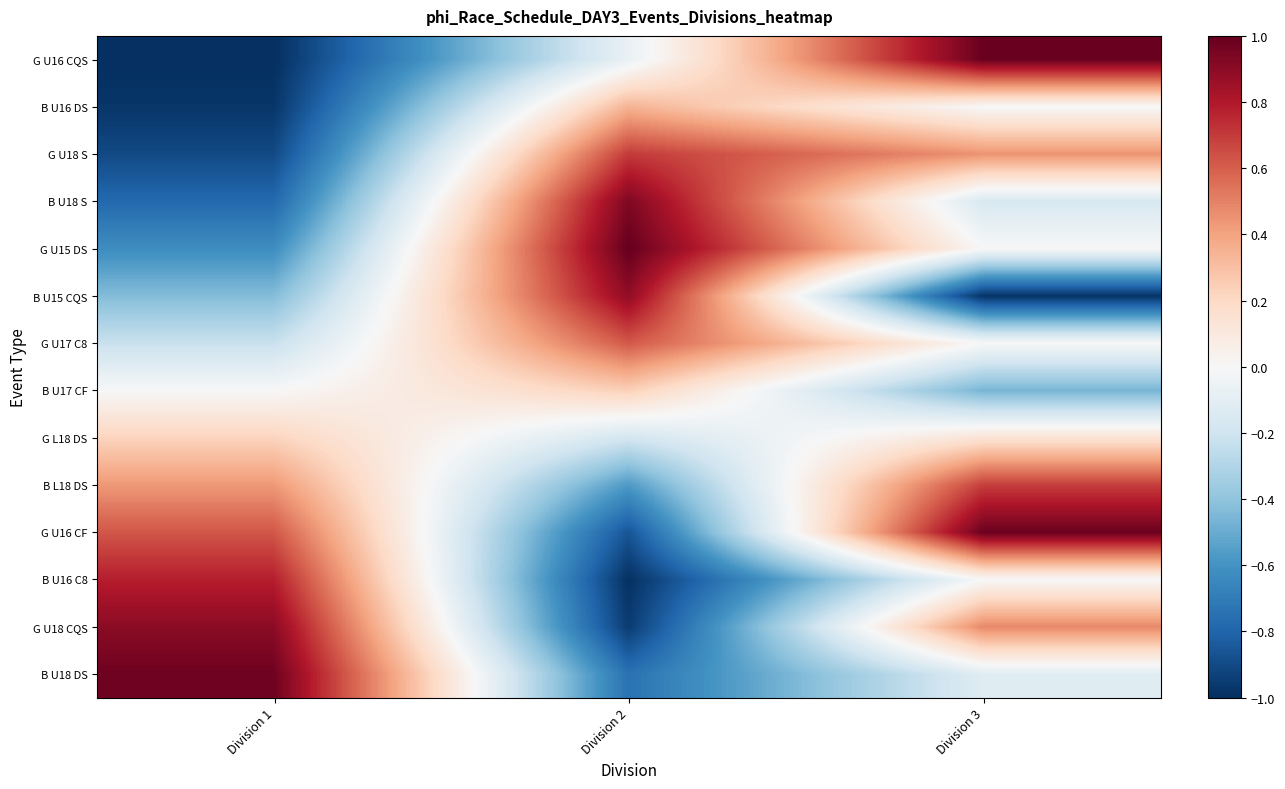

Which series has the widest spread of values?

G U16 CQS